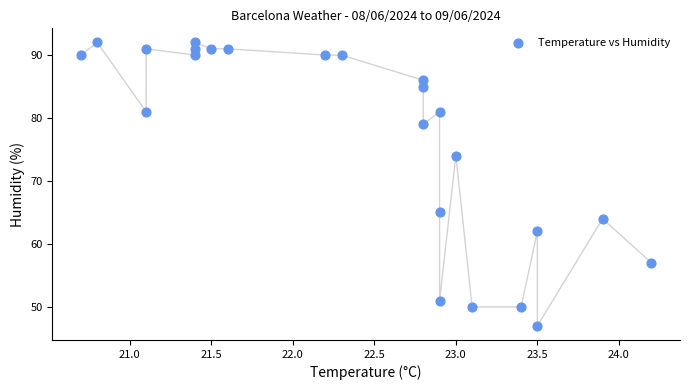

What Y value in the scatter plot is closest to 69?

65